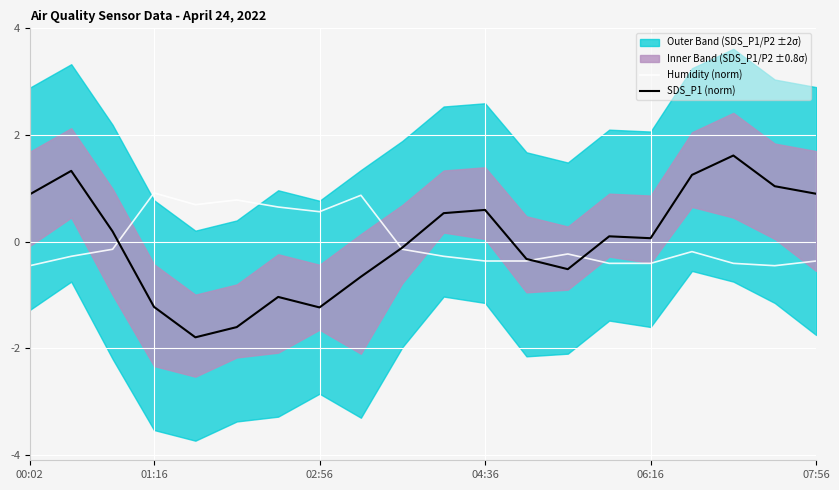

Which series has the largest total across all categories?

Humidity (norm)